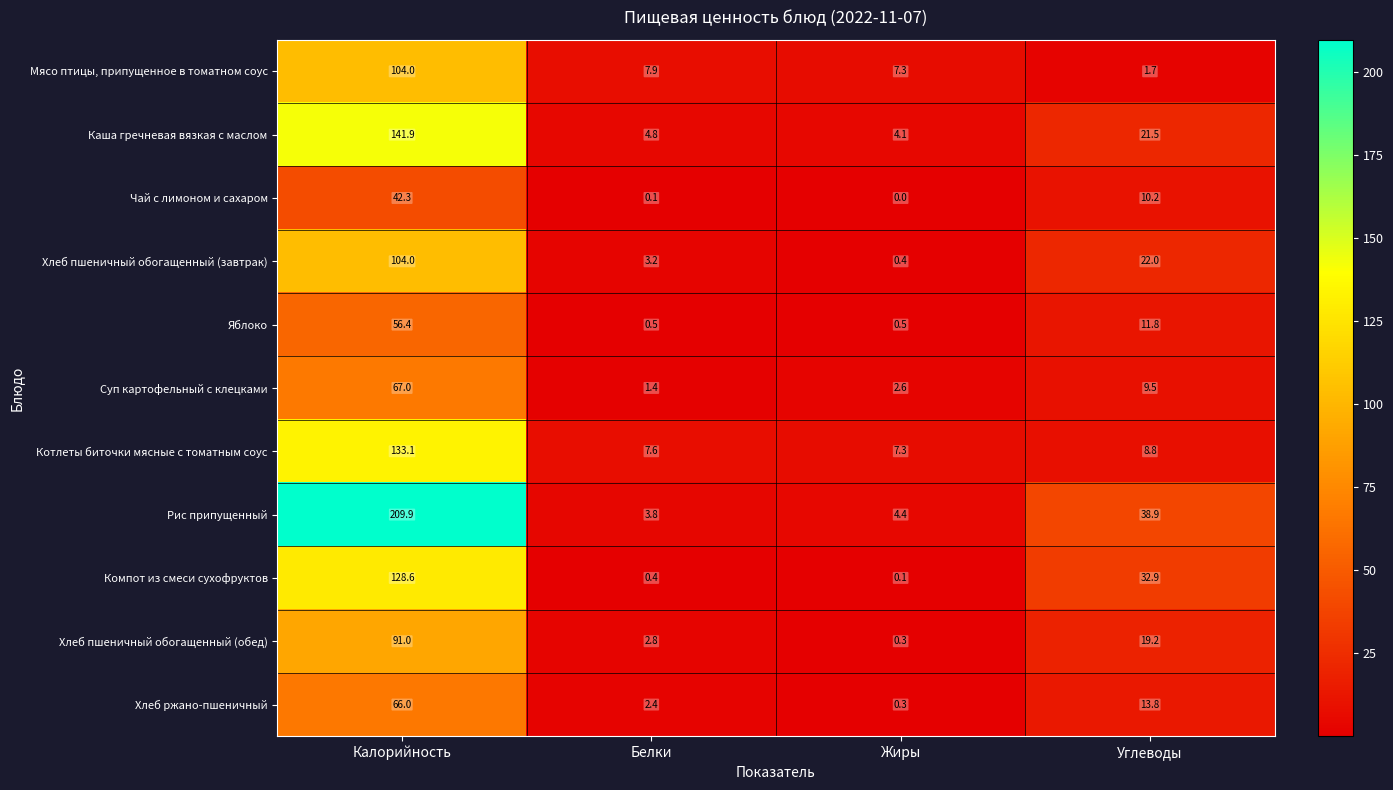

Which series has the largest range (max minus min)?

Рис припущенный